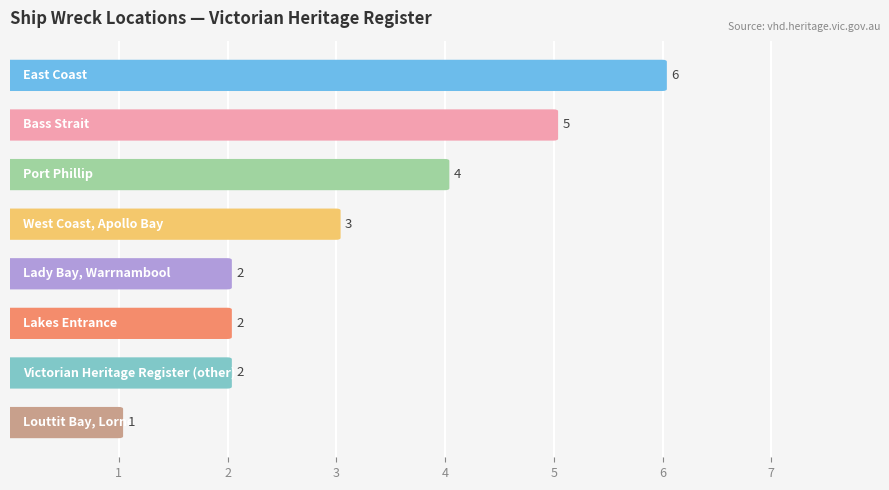

Reading left to right, list all the values displayed in this chart.

6	5	4	3	2	2	2	1